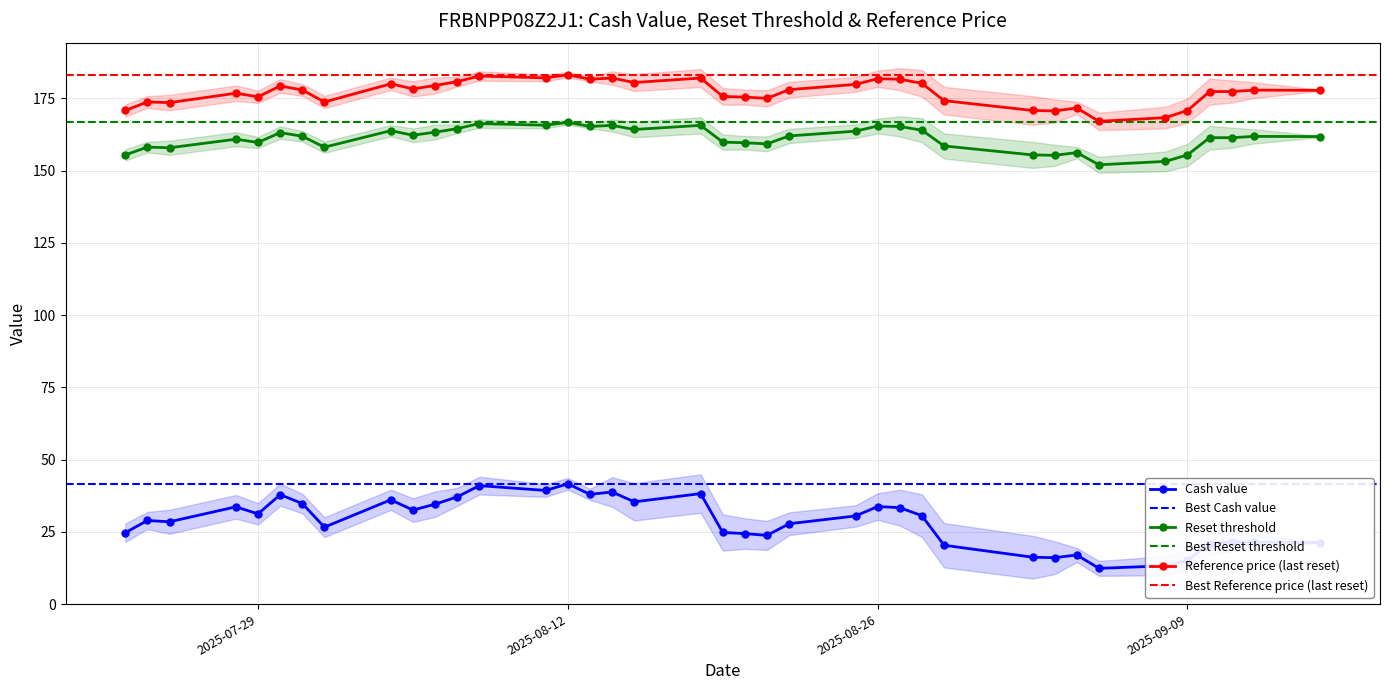

Reading left to right, list all the values displayed in this chart.

Cash value: 2025-07-23=24.7	2025-07-24=28.9	2025-07-25=28.5	2025-07-28=33.6	2025-07-29=31.2	2025-07-30=37.8	2025-07-31=34.8	2025-08-01=26.6	2025-08-04=36.1	2025-08-05=32.5	2025-08-06=34.6	2025-08-07=37.1	2025-08-08=41.0	2025-08-11=39.3	2025-08-12=41.6	2025-08-13=38.0	2025-08-14=38.8	2025-08-15=35.4	2025-08-18=38.2	2025-08-19=24.8	2025-08-20=24.4	2025-08-21=23.8	2025-08-22=27.8	2025-08-25=30.5	2025-08-26=33.7	2025-08-27=33.4	2025-08-28=30.6	2025-08-29=20.4	2025-09-02=16.2	2025-09-03=16.0	2025-09-04=17.0	2025-09-05=12.4	2025-09-08=13.2	2025-09-09=15.1	2025-09-10=20.9	2025-09-11=21.5	2025-09-12=21.4	2025-09-15=21.2
Reset threshold: 2025-07-23=155.4	2025-07-24=158.1	2025-07-25=157.9	2025-07-28=160.8	2025-07-29=159.7	2025-07-30=163.1	2025-07-31=161.9	2025-08-01=158.1	2025-08-04=163.8	2025-08-05=162.2	2025-08-06=163.3	2025-08-07=164.5	2025-08-08=166.3	2025-08-11=165.7	2025-08-12=166.7	2025-08-13=165.2	2025-08-14=165.6	2025-08-15=164.2	2025-08-18=165.6	2025-08-19=159.8	2025-08-20=159.6	2025-08-21=159.2	2025-08-22=162.0	2025-08-25=163.6	2025-08-26=165.4	2025-08-27=165.3	2025-08-28=164.0	2025-08-29=158.5	2025-09-02=155.4	2025-09-03=155.3	2025-09-04=156.2	2025-09-05=152.0	2025-09-08=153.2	2025-09-09=155.4	2025-09-10=161.4	2025-09-11=161.4	2025-09-12=161.8	2025-09-15=161.8
Reference price (last reset): 2025-07-23=170.8	2025-07-24=173.7	2025-07-25=173.5	2025-07-28=176.8	2025-07-29=175.5	2025-07-30=179.3	2025-07-31=177.9	2025-08-01=173.7	2025-08-04=180.0	2025-08-05=178.3	2025-08-06=179.4	2025-08-07=180.8	2025-08-08=182.7	2025-08-11=182.1	2025-08-12=183.2	2025-08-13=181.6	2025-08-14=182.0	2025-08-15=180.4	2025-08-18=182.0	2025-08-19=175.6	2025-08-20=175.4	2025-08-21=175.0	2025-08-22=178.0	2025-08-25=179.8	2025-08-26=181.8	2025-08-27=181.6	2025-08-28=180.2	2025-08-29=174.2	2025-09-02=170.8	2025-09-03=170.6	2025-09-04=171.7	2025-09-05=167.0	2025-09-08=168.3	2025-09-09=170.8	2025-09-10=177.3	2025-09-11=177.3	2025-09-12=177.8	2025-09-15=177.8